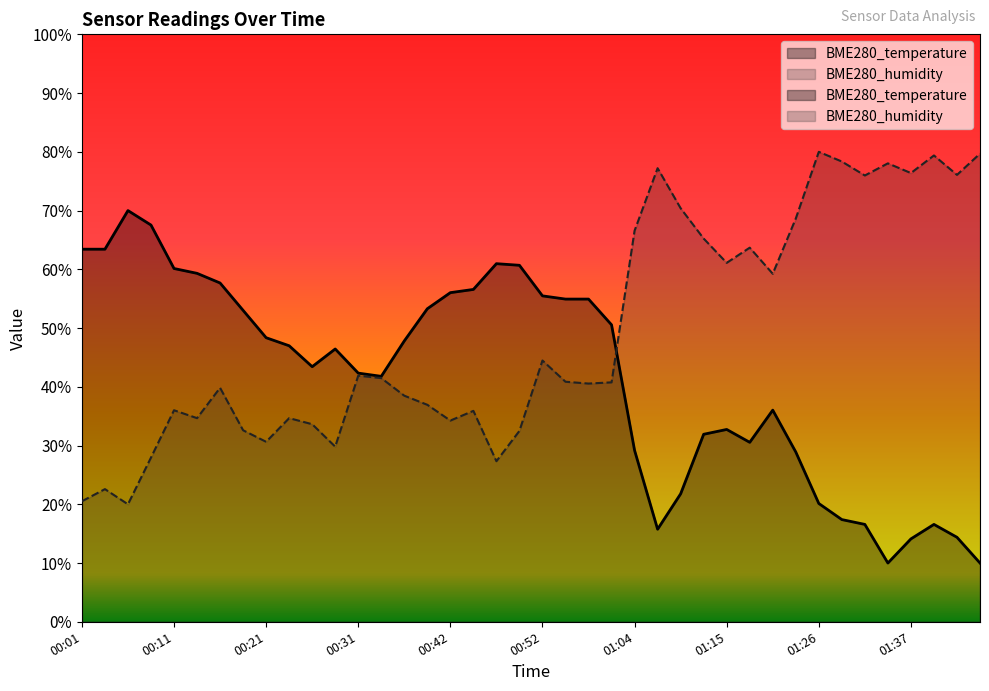

What is the sum of the BME280_temperature values at 00:06 and 00:19?

123.0